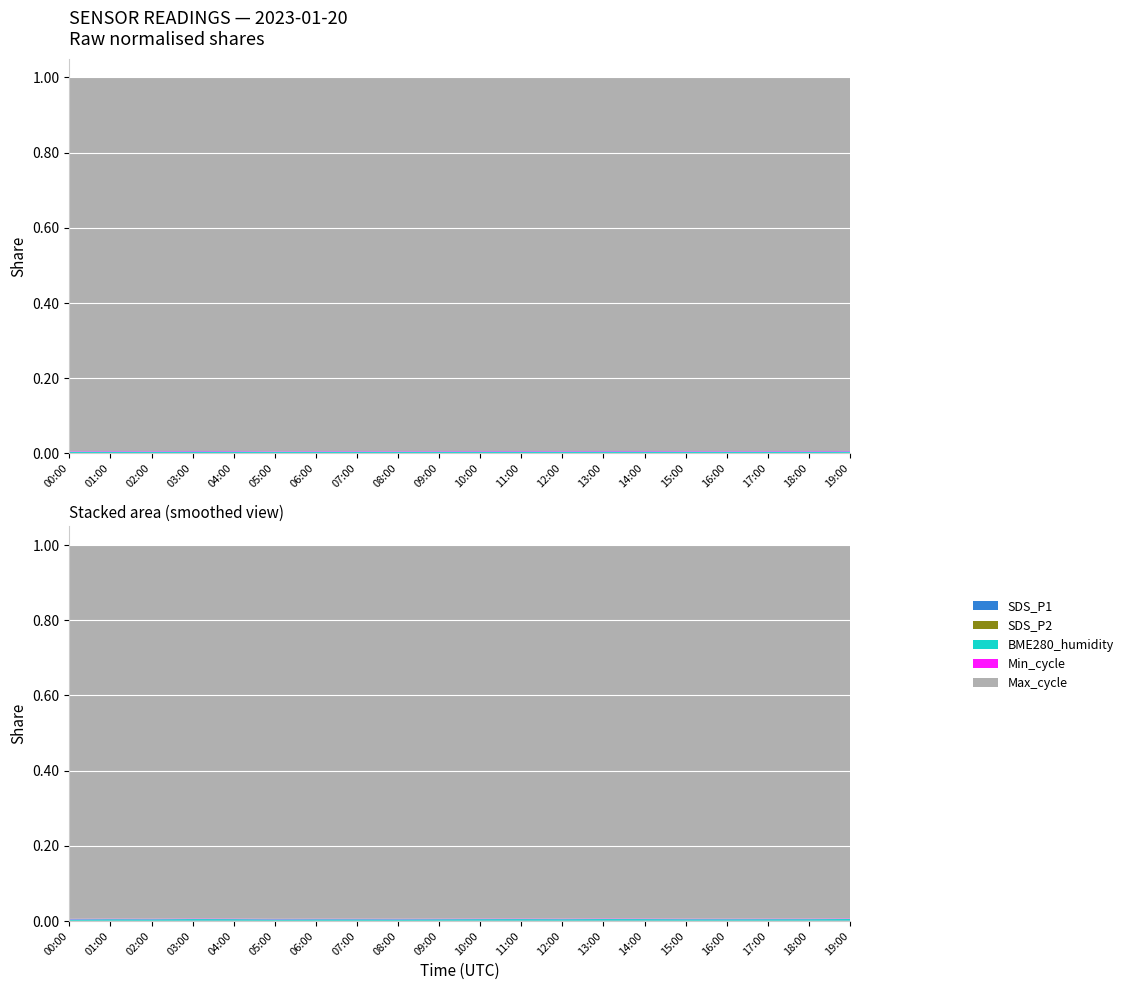

Reading right to left, what are all the values shown in this chart?

SDS_P1: 23.4	16.3	15.8	17.5	14.4	18.9	20.4	15.0	18.4	16.9	13.3	9.9	12.2	11.8	12.1	16.7	20.6	11.3	14.6	8.0
SDS_P2: 7.0	6.8	6.4	5.7	6.1	7.2	7.0	6.1	6.7	6.3	6.1	4.9	5.3	5.5	6.0	6.2	5.2	5.2	5.5	4.5
BME280_humidity: 77.2	78.0	78.5	78.8	78.1	78.5	78.4	78.7	79.1	79.3	78.9	79.2	79.4	79.2	79.4	79.1	79.6	79.8	79.6	79.4
Min_cycle: 28.0	28.0	28.0	28.0	28.0	28.0	28.0	28.0	28.0	28.0	28.0	28.0	28.0	28.0	28.0	28.0	28.0	28.0	28.0	28.0
Max_cycle: 20053.0	20075.0	20067.0	20794.0	20063.0	20156.0	20060.0	20067.0	20113.0	20123.0	20057.0	20060.0	20059.0	20060.0	21278.0	20066.0	20053.0	20102.0	20048.0	20410.0